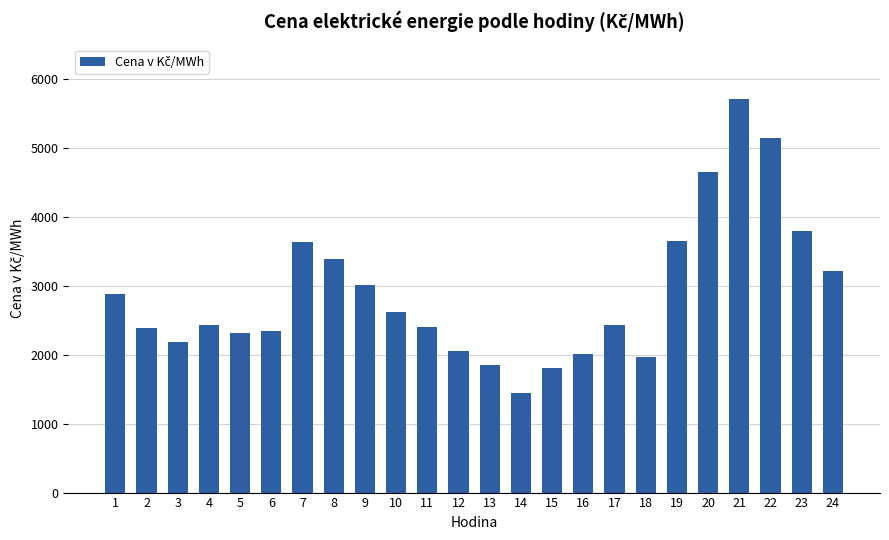

What is the sum of the values at 11 and 12?

4447.9